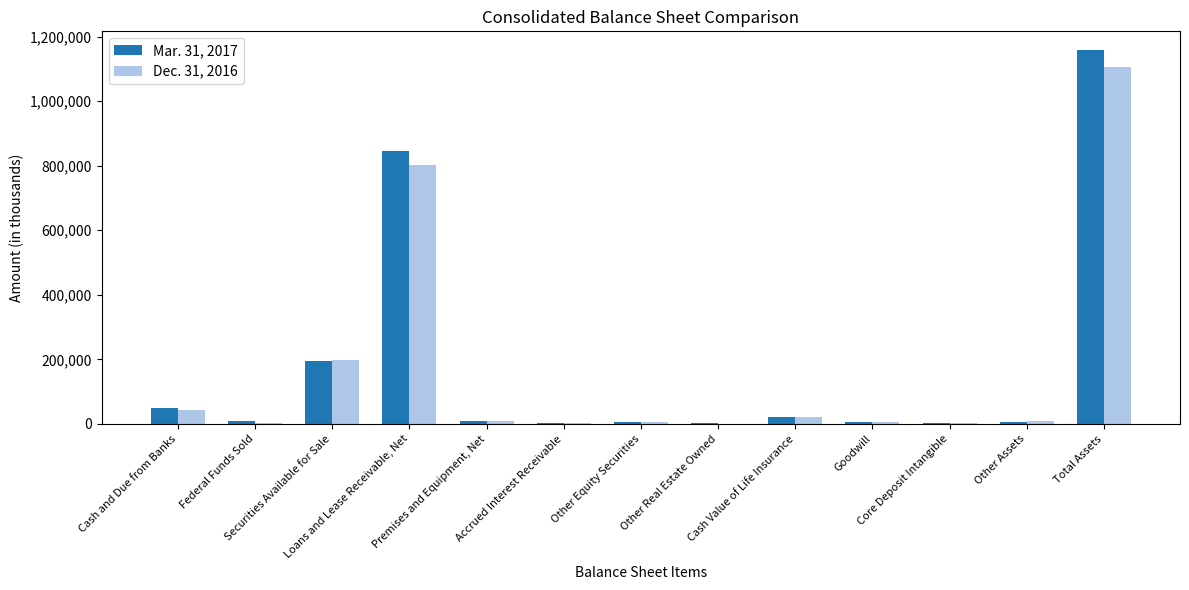

Where is Mar. 31, 2017 nearest to the value 579831?

Loans and Lease Receivable, Net